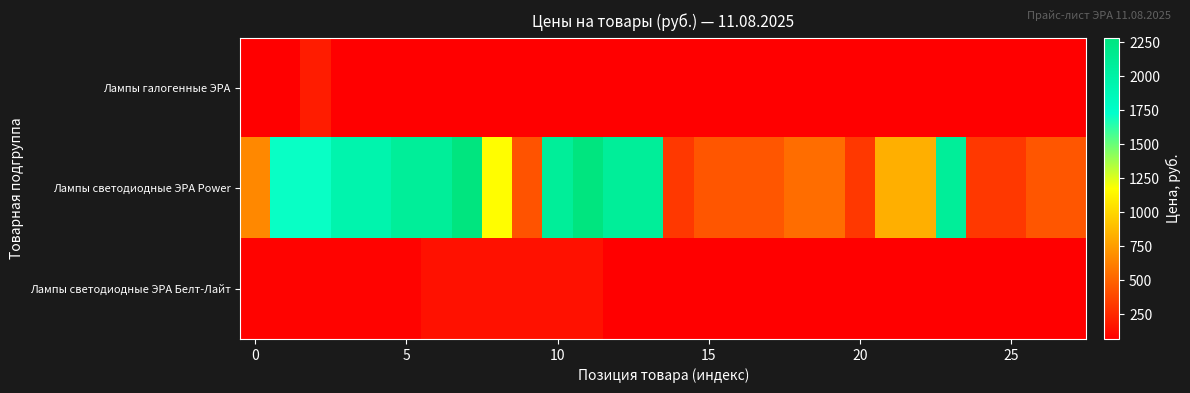

Which series has the largest total across all categories?

Лампы светодиодные ЭРА Power